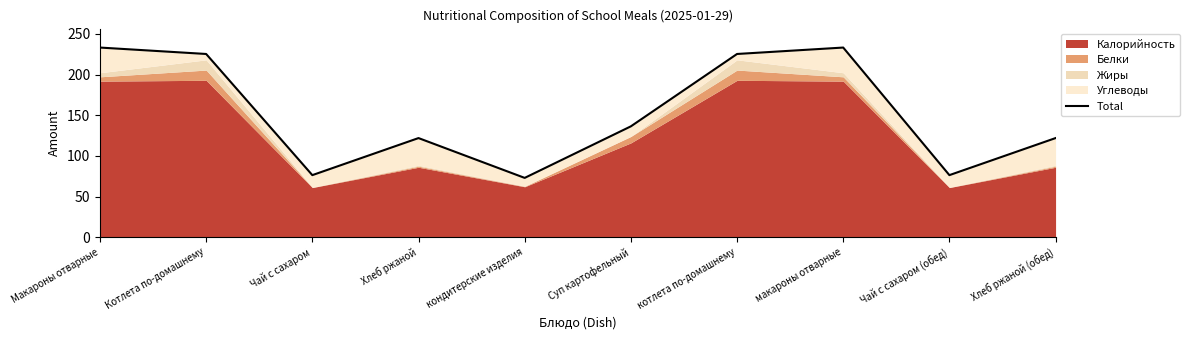

At which category does the data reach its first local valley?

Чай с сахаром